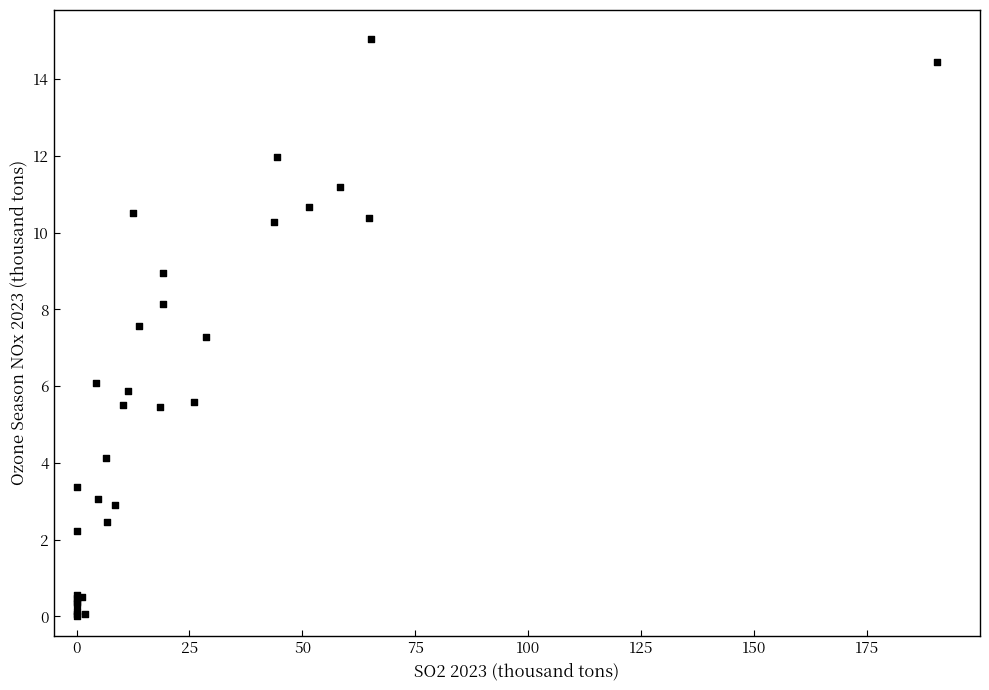

What Y value in the scatter plot is closest to 7?

7.3